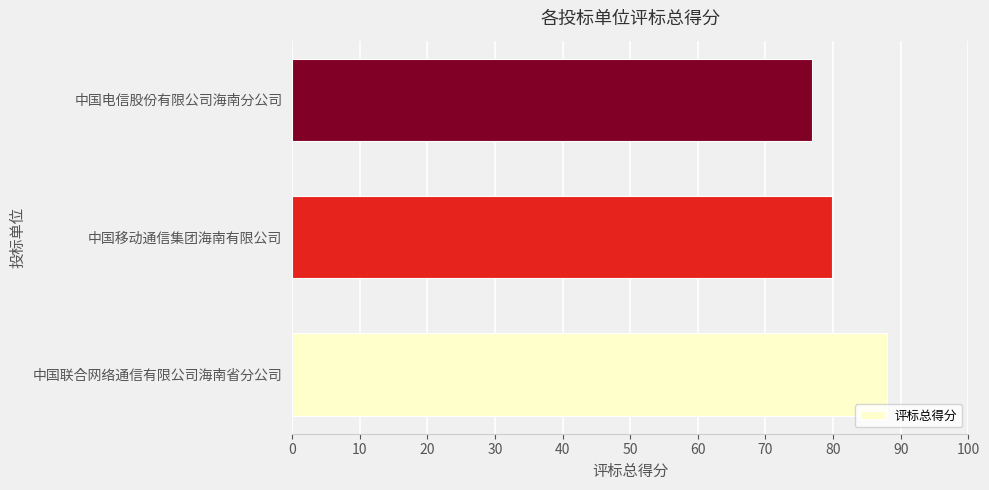

List the labels in order of value, smallest first.

中国电信股份有限公司海南分公司, 中国移动通信集团海南有限公司, 中国联合网络通信有限公司海南省分公司